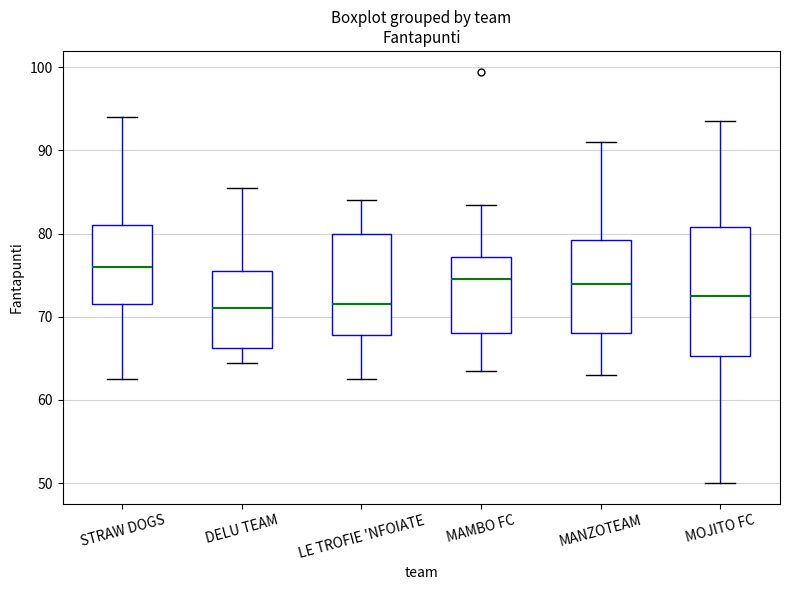

Where does the median line of the box for MANZOTEAM sit on the y-axis? The values are not printed on the chart, so give them approximately, as read against the axis.

74